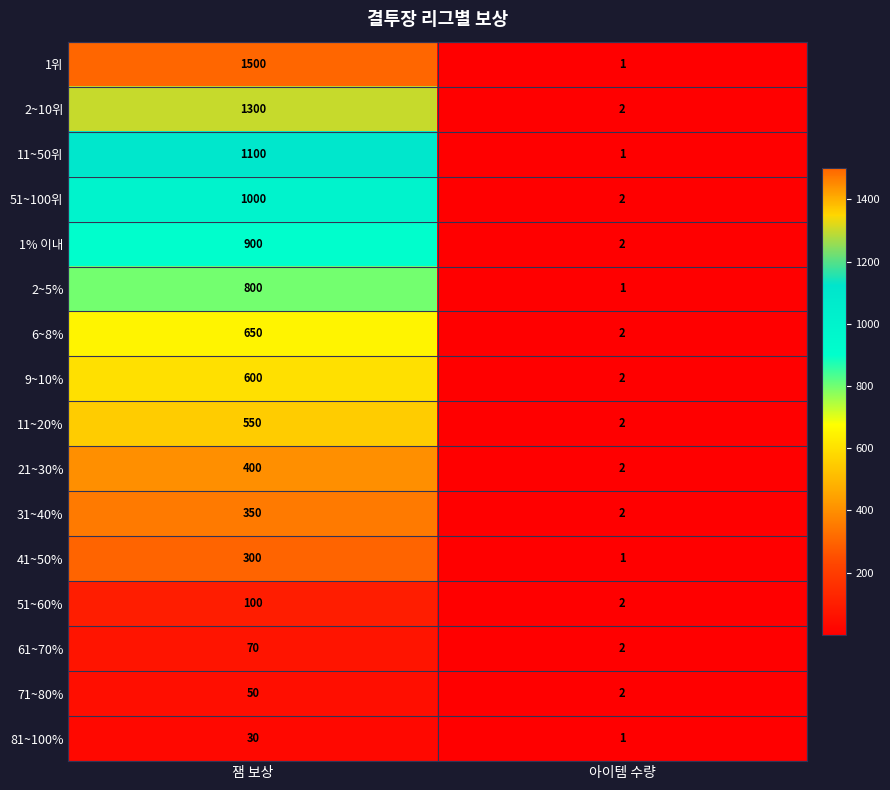

What value does the 6~8% series have at 잼 보상, to the nearest 50?

650